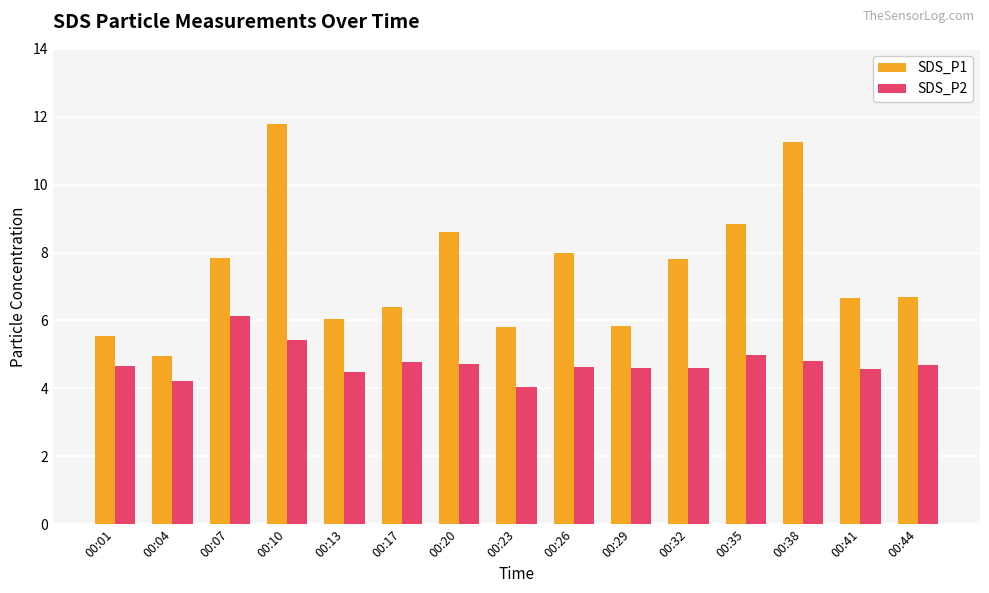

True or false: SDS_P2 has a value of 4.8 at 00:17.

True